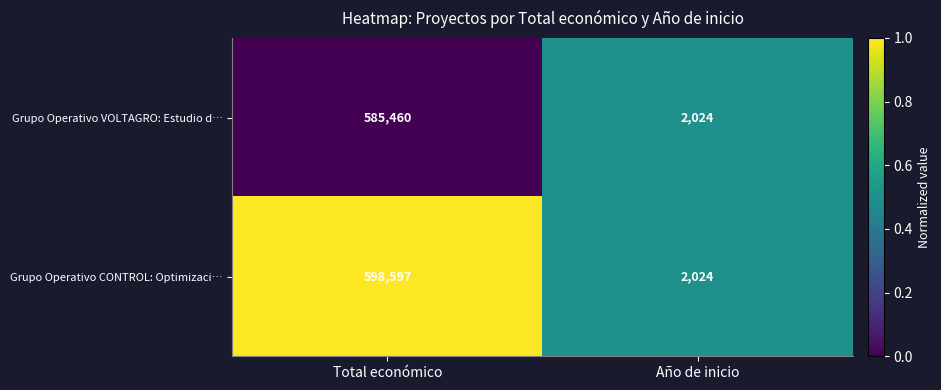

At Total económico, list the series in order from smallest to largest.

Grupo Operativo VOLTAGRO: Estudio d…, Grupo Operativo CONTROL: Optimizaci…